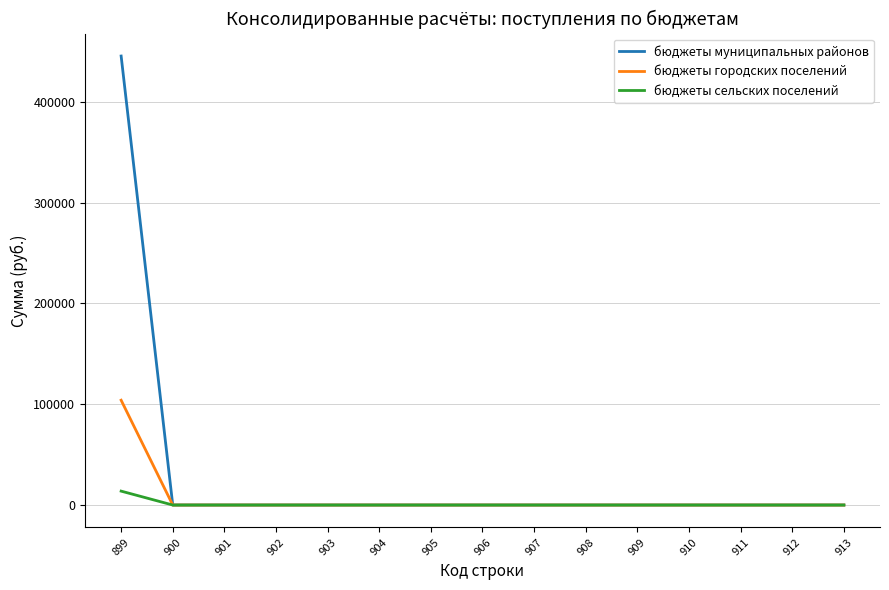

Which category has the highest value across all series?

899